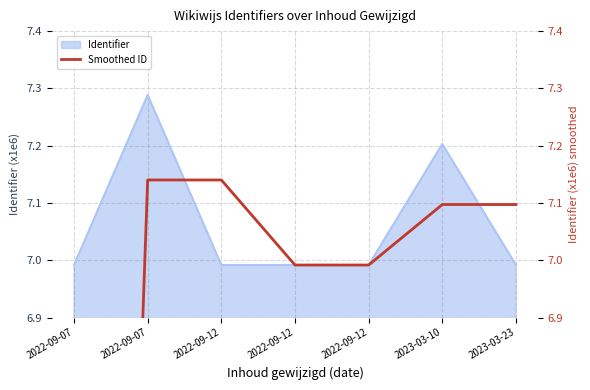

What is the change in value from 2022-09-12 to 2023-03-23?

+0.1